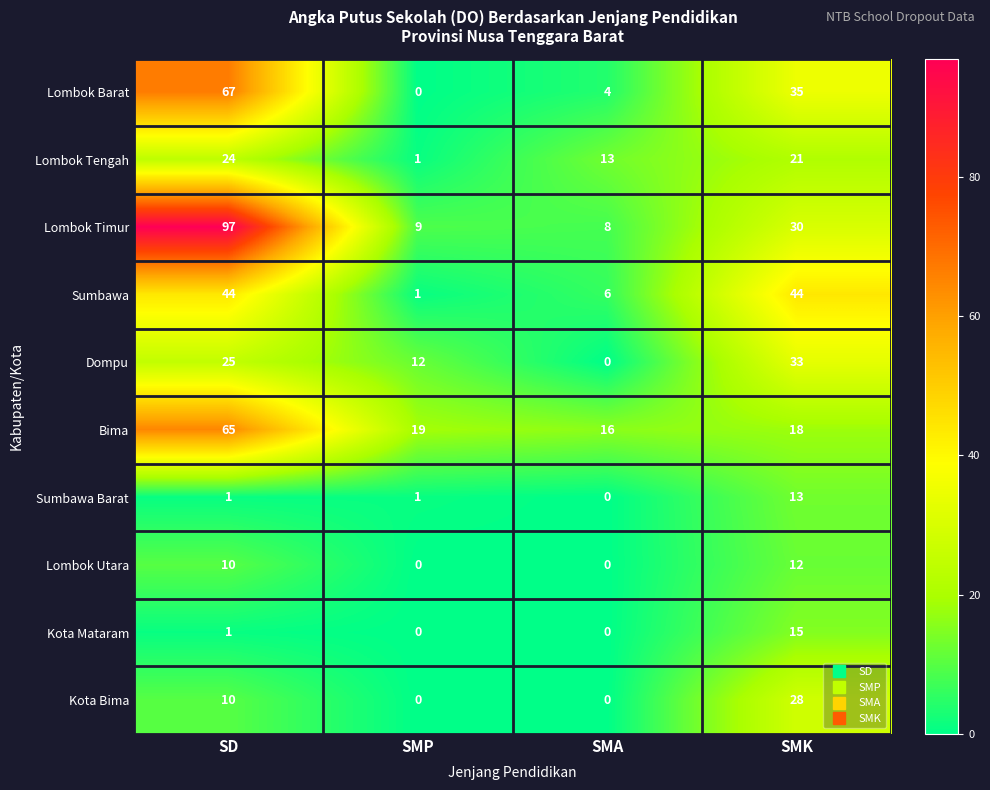

List the series in order of their peak value, lowest first.

Lombok Utara, Sumbawa Barat, Kota Mataram, Lombok Tengah, Kota Bima, Dompu, Sumbawa, Bima, Lombok Barat, Lombok Timur